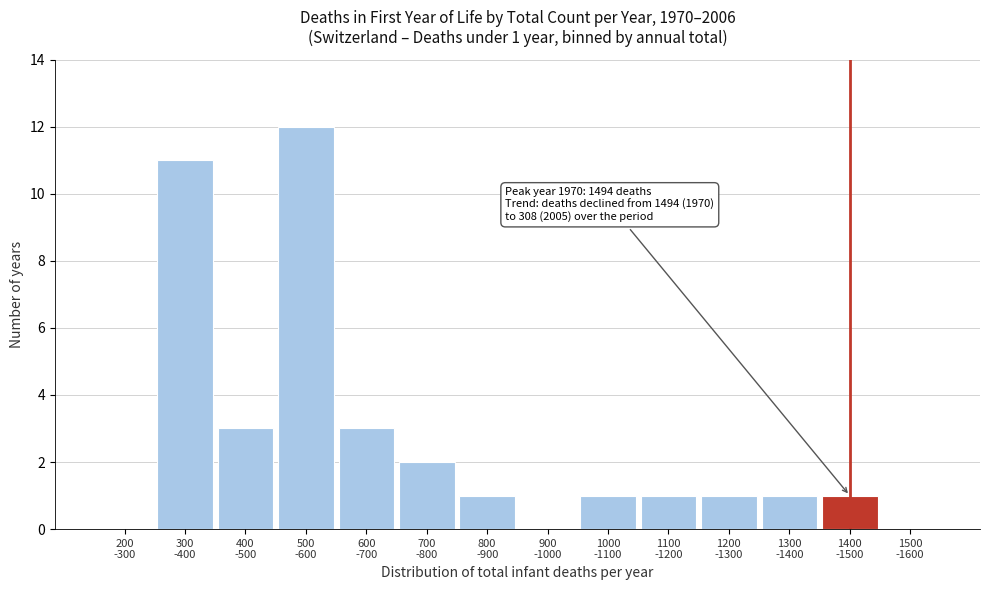

What is the greatest value displayed?

12